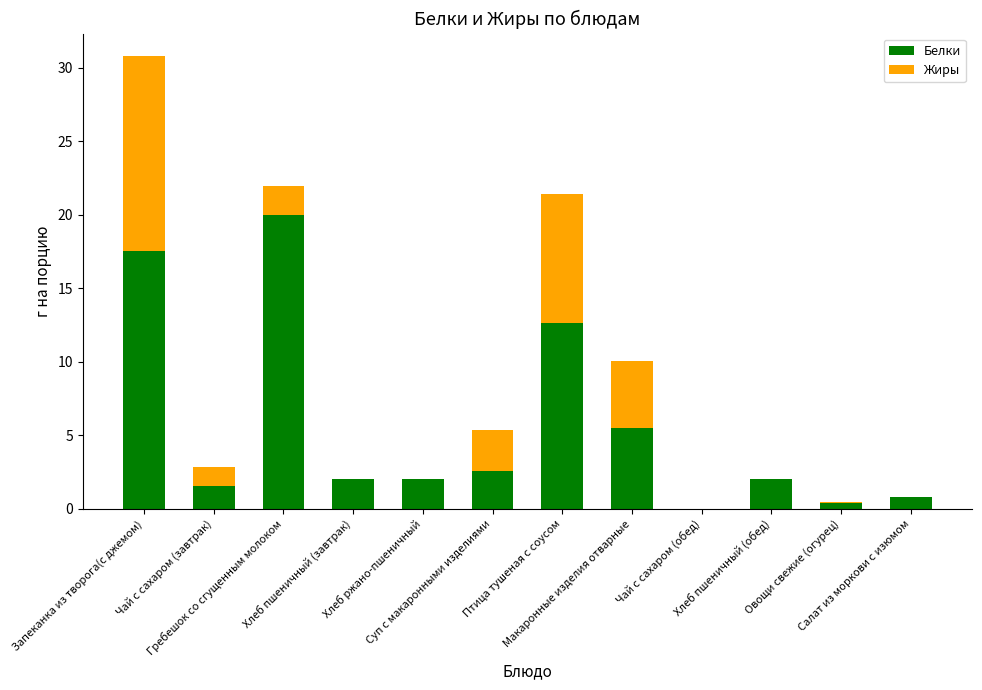

What is the maximum value for Белки?

20.0